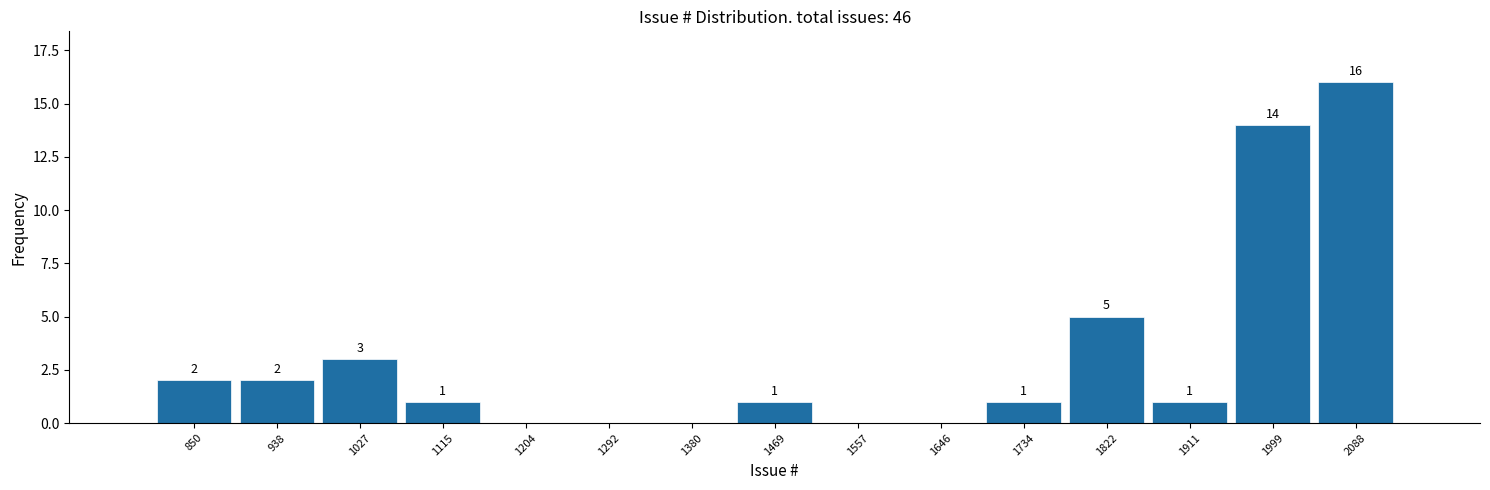

Reading left to right, list all the values displayed in this chart.

850=2	938=2	1027=3	1115=1	1204=0	1292=0	1380=0	1469=1	1557=0	1646=0	1734=1	1822=5	1911=1	1999=14	2088=16